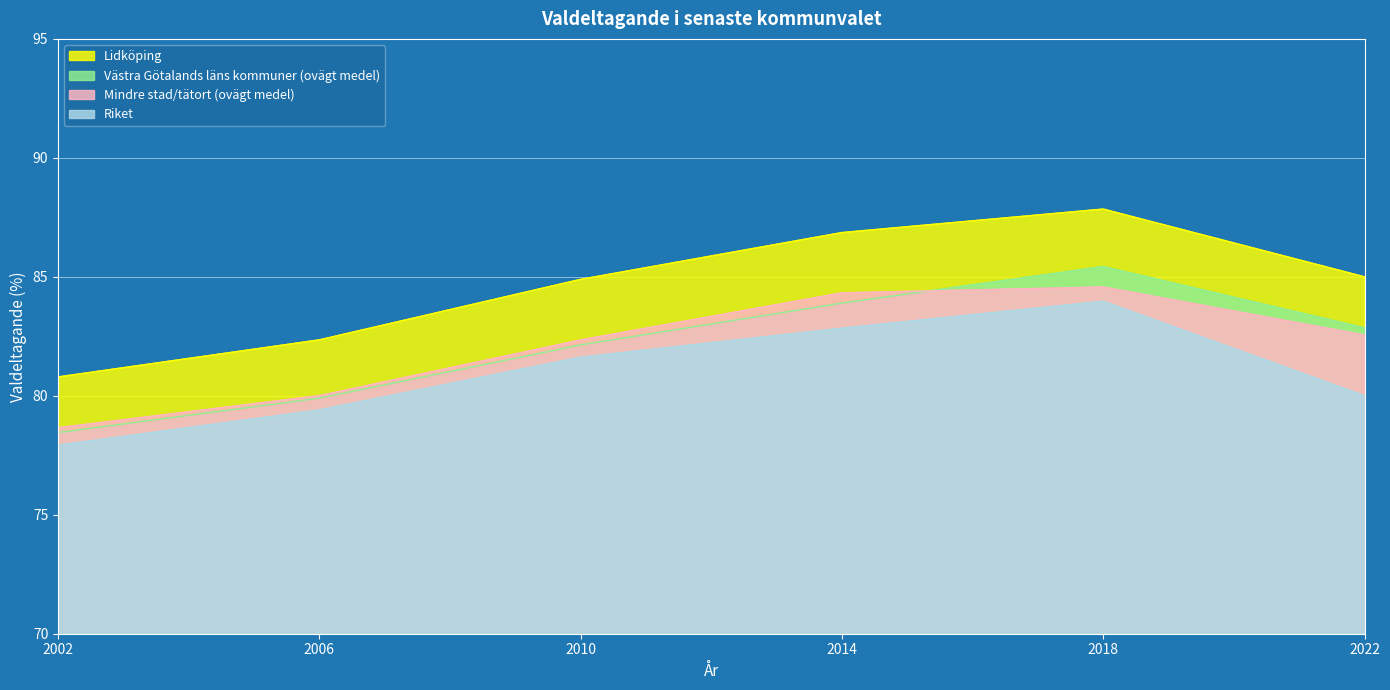

Reading left to right, transcribe all the data shown in this chart.

Lidköping: 2002=80.8	2006=82.3	2010=84.9	2014=86.9	2018=87.8	2022=85.0
Västra Götalands läns kommuner (ovägt medel): 2002=78.5	2006=79.9	2010=82.1	2014=83.9	2018=85.4	2022=82.9
Mindre stad/tätort (ovägt medel): 2002=78.7	2006=80.0	2010=82.3	2014=84.3	2018=84.6	2022=82.6
Riket: 2002=77.9	2006=79.4	2010=81.6	2014=82.8	2018=84.0	2022=80.0